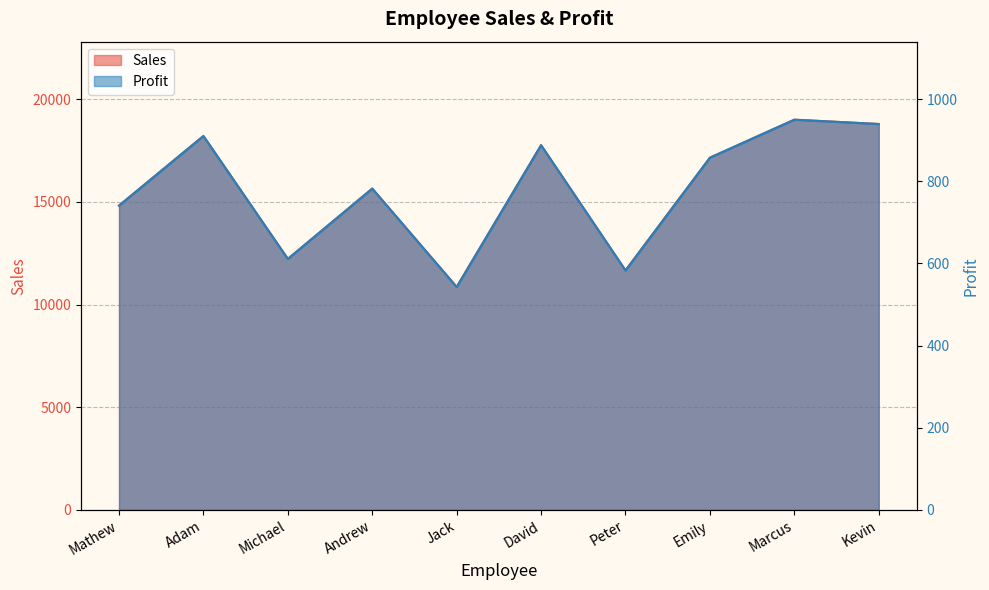

How many data points in Sales are less than 17155?

5